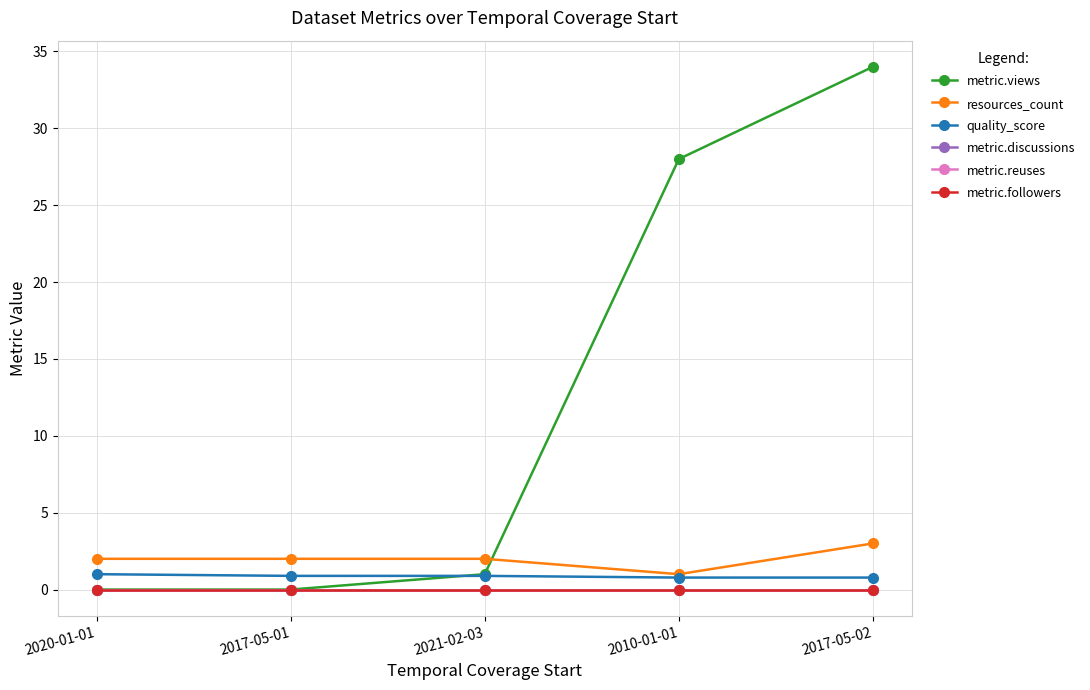

What is the approximate value of metric.views at 2017-05-02?

34.0